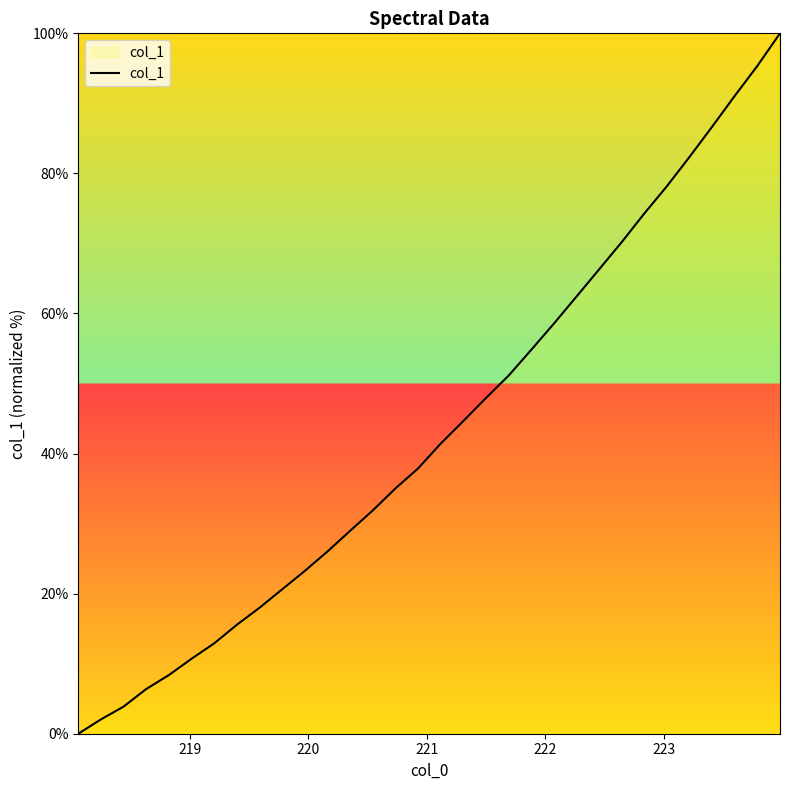

What is the average value?

43.3